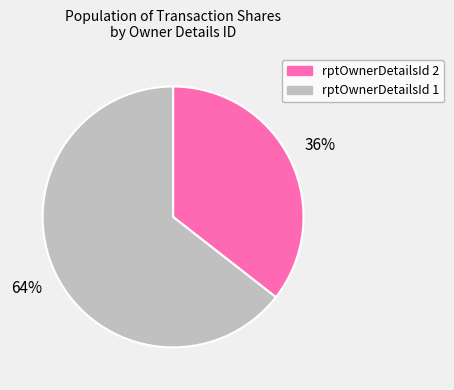

How many slices are in this pie chart?

2